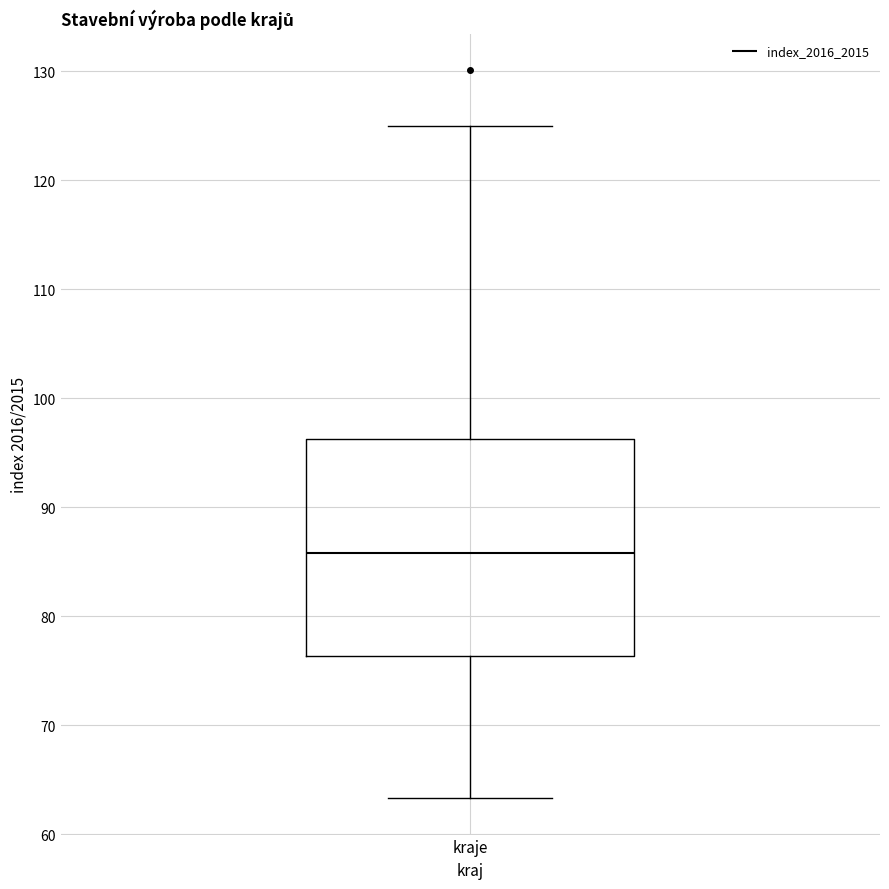

Read this box plot against the y-axis: the position of the median line, the range covered by the box, and the ends of both whiskers. The values are not printed on the chart, so give them approximately, as read against the axis.

median 86, box 76 to 96, whiskers 63 to 125